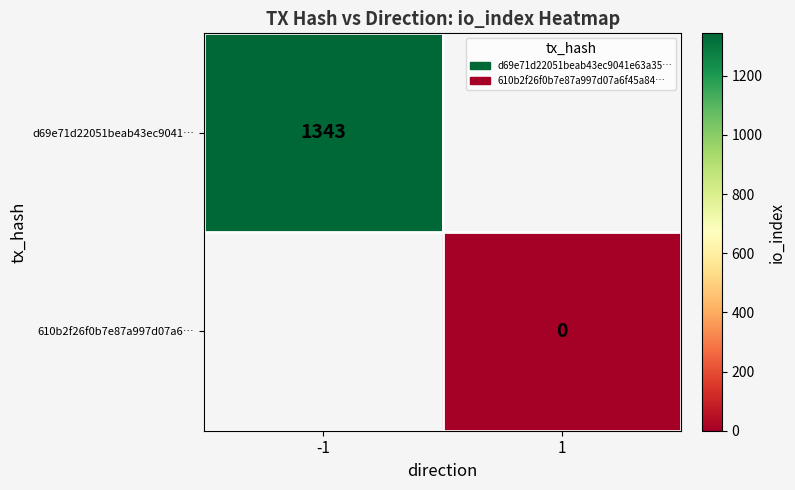

At how many categories does at least one series exceed 1057?

1